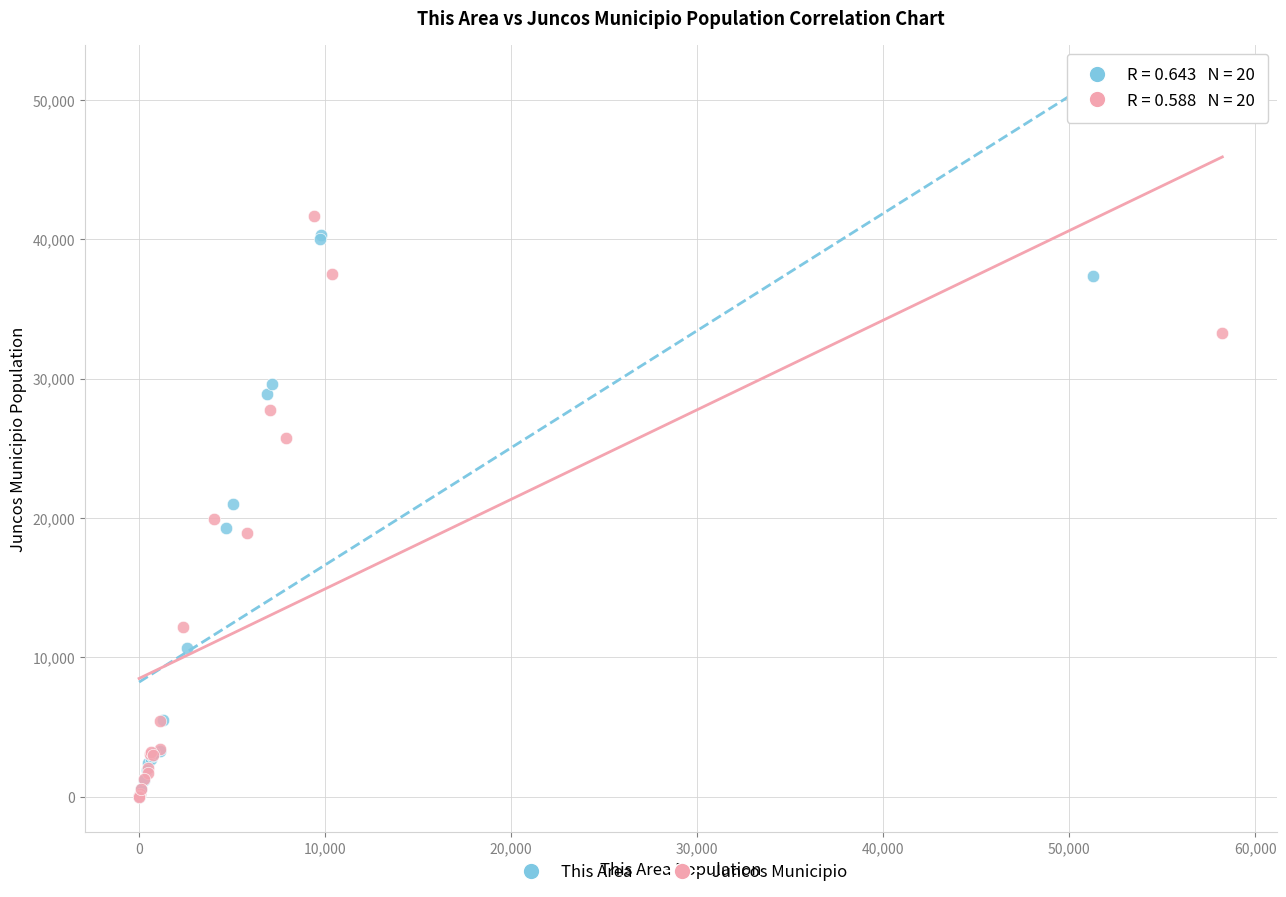

What are all the series names shown in the legend?

This Area, Juncos Municipio